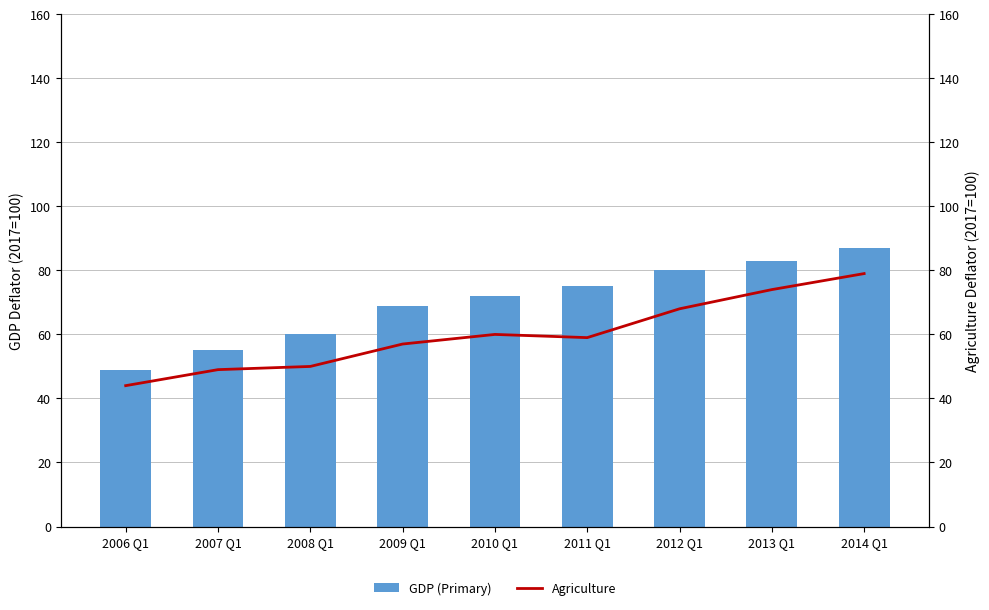

True or false: GDP (Primary) has a value of 60 at 2008 Q1.

True